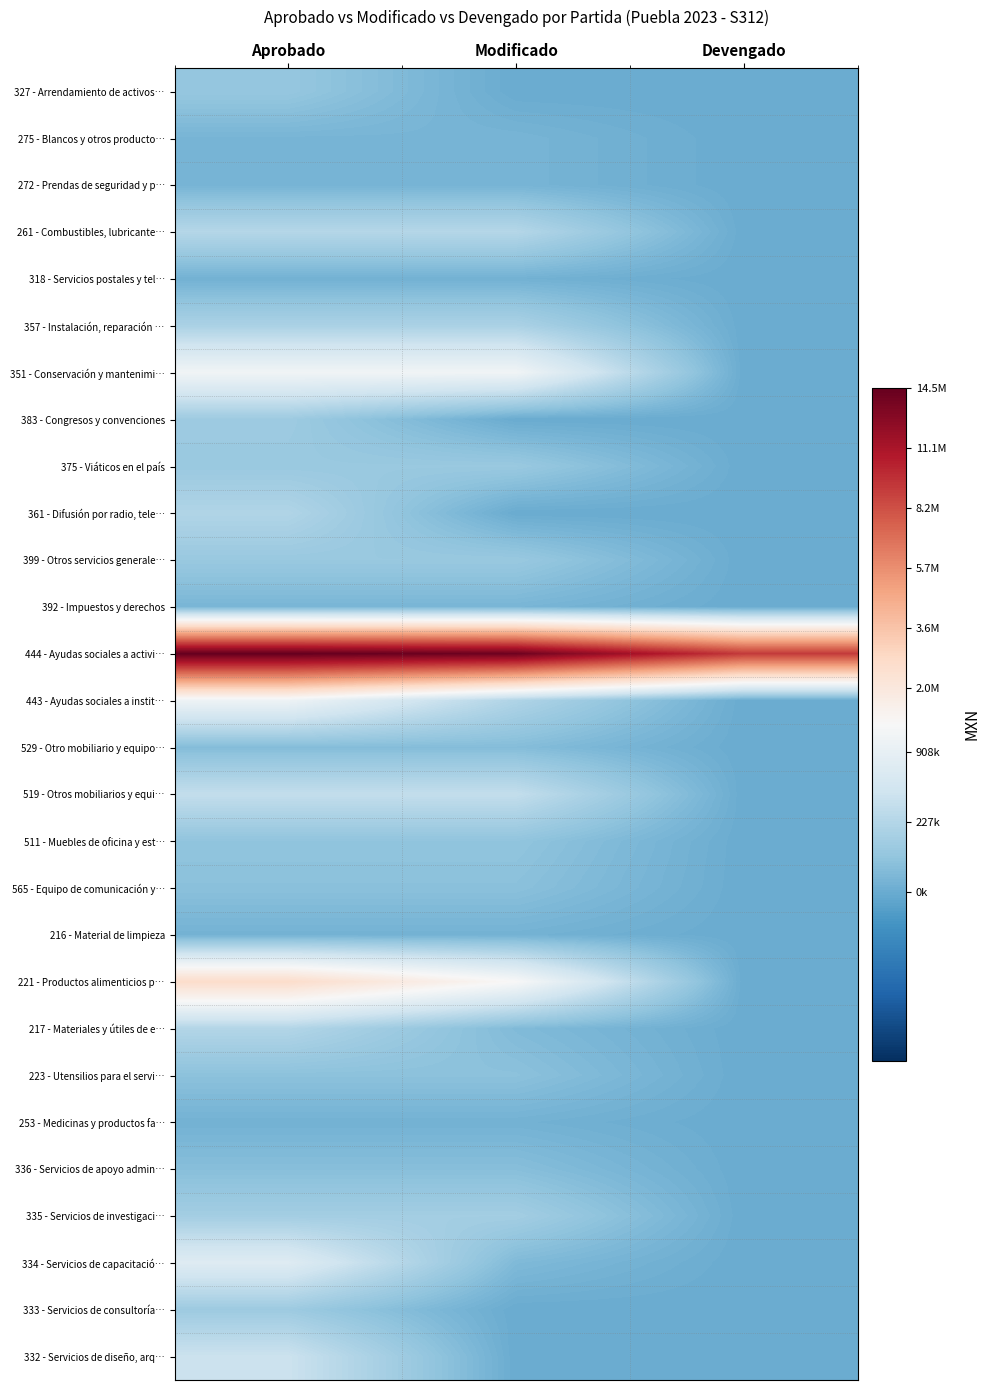

Reading right to left, what are all the values shown in this chart?

327 - Arrendamiento de activos…: Devengado=0.0	Modificado=0.0	Aprobado=264.6
275 - Blancos y otros producto…: Devengado=0.0	Modificado=83.7	Aprobado=83.7
272 - Prendas de seguridad y p…: Devengado=0.0	Modificado=83.7	Aprobado=83.7
261 - Combustibles, lubricante…: Devengado=0.0	Modificado=486.4	Aprobado=486.4
318 - Servicios postales y tel…: Devengado=0.0	Modificado=54.8	Aprobado=54.8
357 - Instalación, reparación …: Devengado=0.0	Modificado=415.3	Aprobado=415.3
351 - Conservación y mantenimi…: Devengado=0.0	Modificado=1064.5	Aprobado=1064.5
383 - Congresos y convenciones: Devengado=0.0	Modificado=0.0	Aprobado=316.2
375 - Viáticos en el país: Devengado=0.0	Modificado=290.4	Aprobado=290.4
361 - Difusión por radio, tele…: Devengado=0.0	Modificado=0.0	Aprobado=458.3
399 - Otros servicios generale…: Devengado=0.0	Modificado=286.4	Aprobado=286.4
392 - Impuestos y derechos: Devengado=0.0	Modificado=92.2	Aprobado=92.2
444 - Ayudas sociales a activi…: Devengado=3015.4	Modificado=3748.7	Aprobado=3812.0
443 - Ayudas sociales a instit…: Devengado=0.0	Modificado=447.2	Aprobado=1027.5
529 - Otro mobiliario y equipo…: Devengado=0.0	Modificado=156.8	Aprobado=156.8
519 - Otros mobiliarios y equi…: Devengado=0.0	Modificado=591.8	Aprobado=591.8
511 - Muebles de oficina y est…: Devengado=0.0	Modificado=232.4	Aprobado=232.4
565 - Equipo de comunicación y…: Devengado=0.0	Modificado=192.4	Aprobado=192.4
216 - Material de limpieza: Devengado=0.0	Modificado=61.6	Aprobado=61.6
221 - Productos alimenticios p…: Devengado=0.0	Modificado=1148.6	Aprobado=1626.1
217 - Materiales y útiles de e…: Devengado=0.0	Modificado=136.4	Aprobado=471.8
223 - Utensilios para el servi…: Devengado=0.0	Modificado=201.0	Aprobado=201.0
253 - Medicinas y productos fa…: Devengado=0.0	Modificado=58.3	Aprobado=58.3
336 - Servicios de apoyo admin…: Devengado=0.0	Modificado=173.2	Aprobado=173.2
335 - Servicios de investigaci…: Devengado=0.0	Modificado=359.2	Aprobado=359.2
334 - Servicios de capacitació…: Devengado=0.0	Modificado=129.1	Aprobado=852.1
333 - Servicios de consultoría…: Devengado=0.0	Modificado=0.0	Aprobado=316.2
332 - Servicios de diseño, arq…: Devengado=0.0	Modificado=0.0	Aprobado=655.7